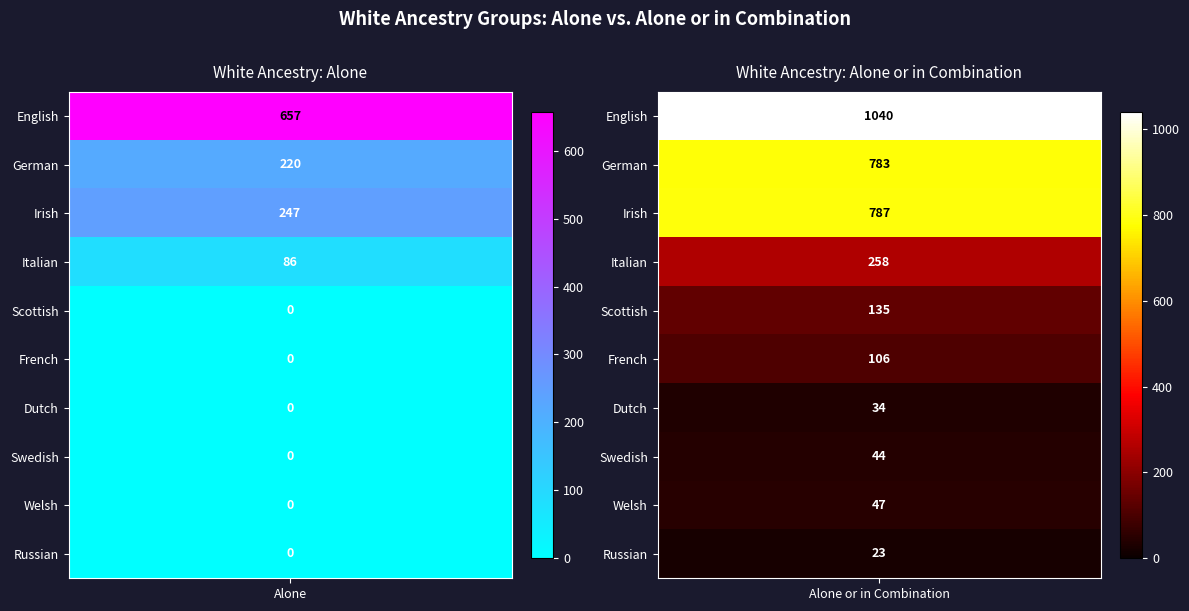

What is the difference between the Swedish values at German and English?

44